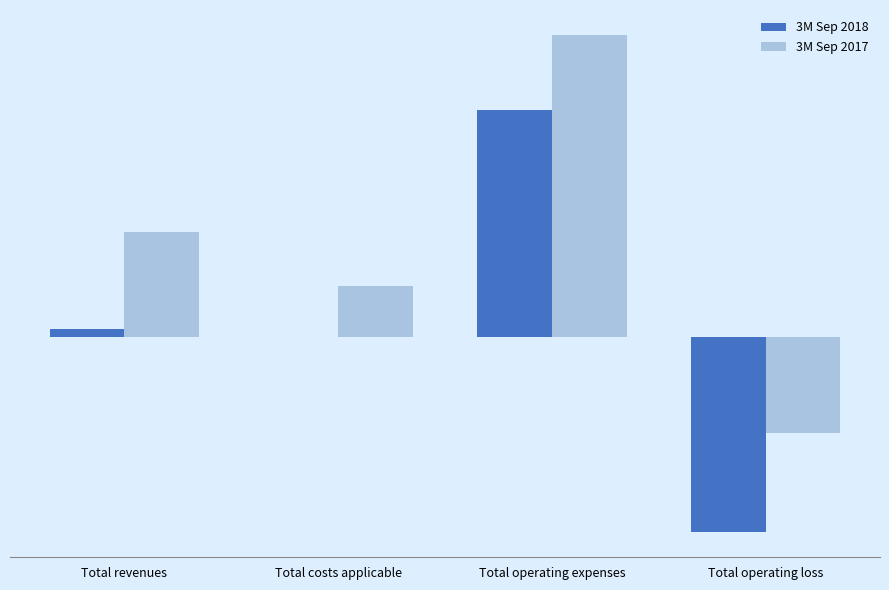

What are all the series names shown in the legend?

3M Sep 2018, 3M Sep 2017